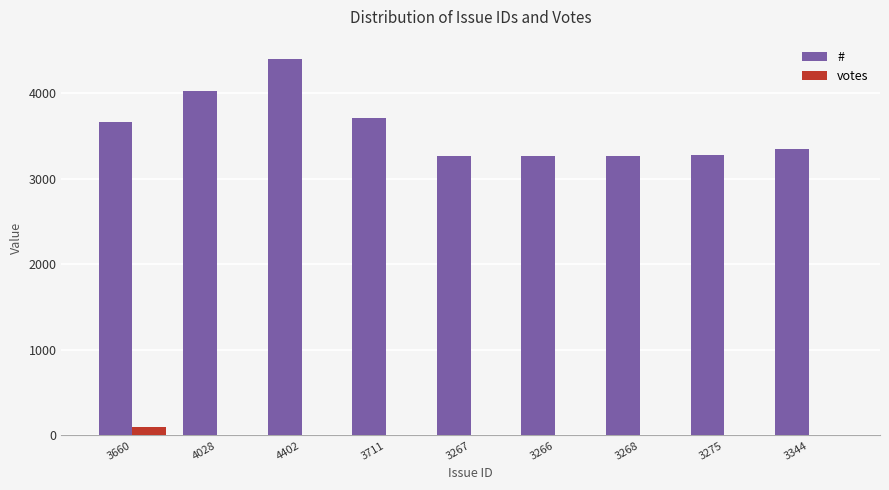

True or false: # has a value of 1605 at 3344.

False